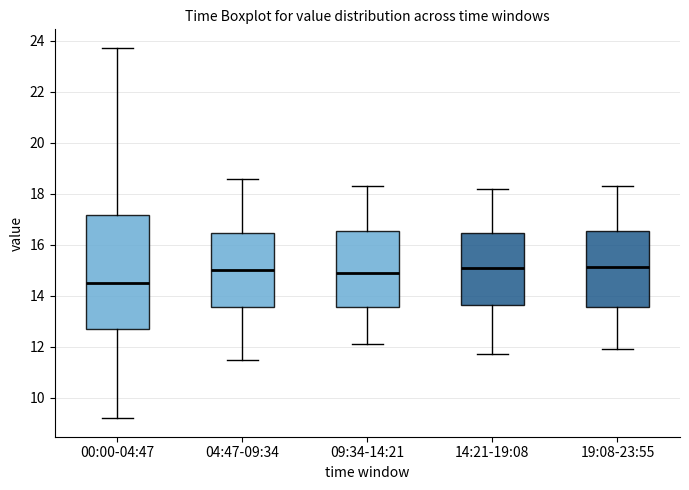

Reading left to right, read every box against the y-axis: the position of its median line, the range the box covers, and the ends of its whiskers. The values are not printed on the chart, so give them approximately, as read against the axis.

00:00-04:47: median 14.6, box 12.6 to 17.2, whiskers 9.2 to 23.8
04:47-09:34: median 15.0, box 13.6 to 16.4, whiskers 11.6 to 18.6
09:34-14:21: median 15.0, box 13.6 to 16.6, whiskers 12.2 to 18.4
14:21-19:08: median 15.2, box 13.6 to 16.4, whiskers 11.8 to 18.2
19:08-23:55: median 15.2, box 13.6 to 16.6, whiskers 12.0 to 18.4